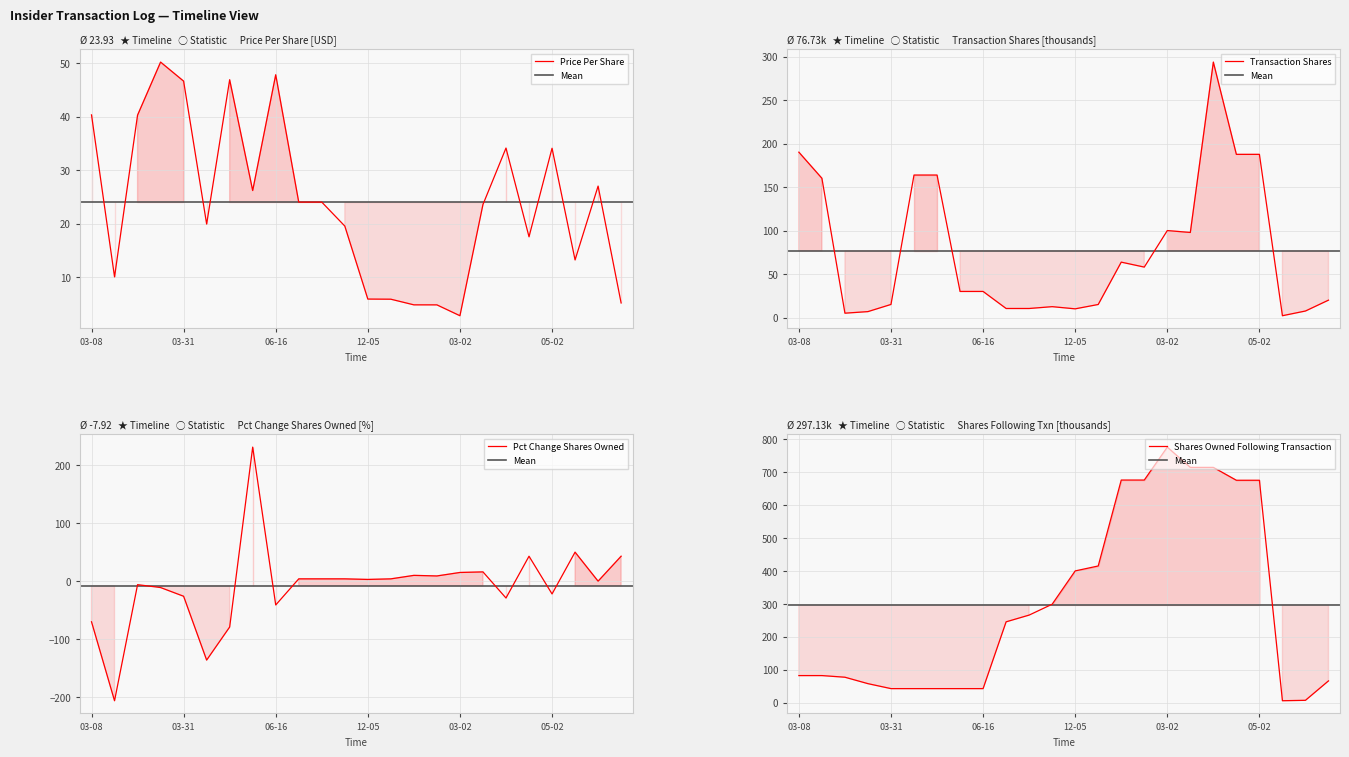

Which category has the lowest value in the Price Per Share series?

03-02